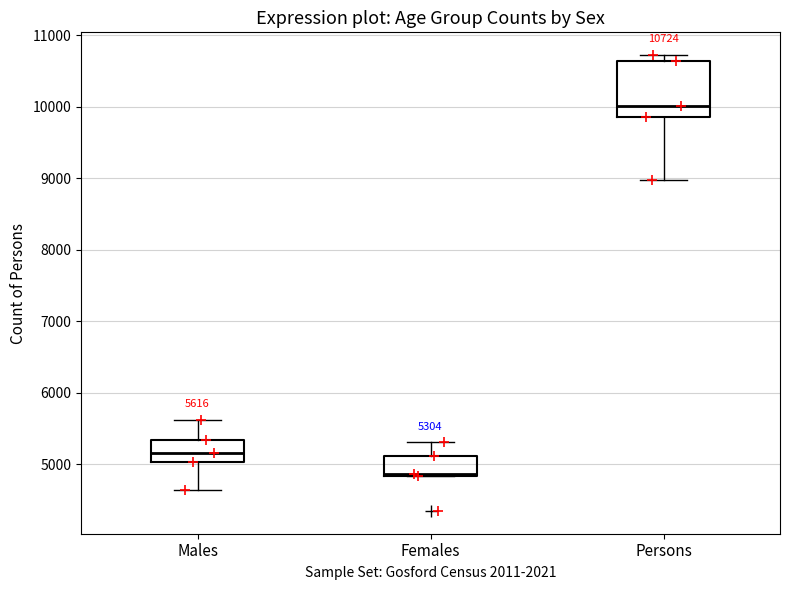

Comparing the boxes themselves (not the whiskers), which one is the tallest?

Persons